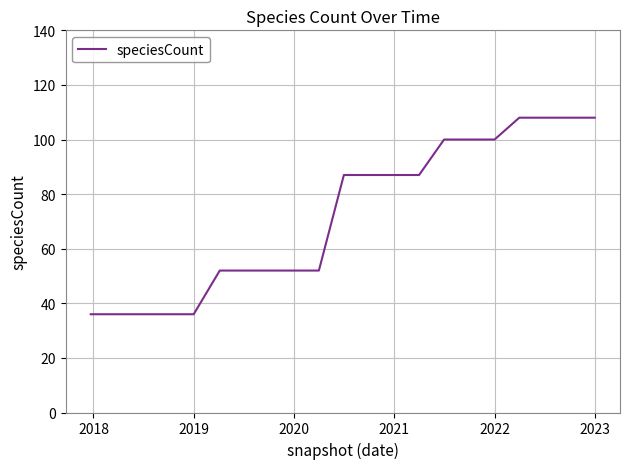

Does the chart display data point markers on the line(s)?

No